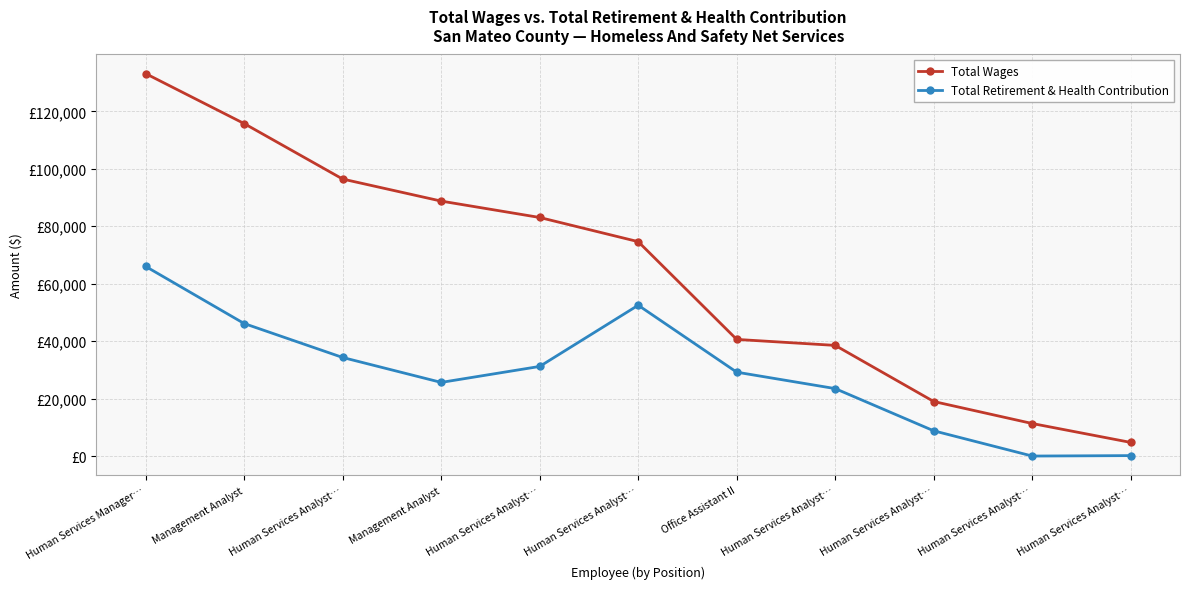

Does the chart have visible grid lines?

Yes